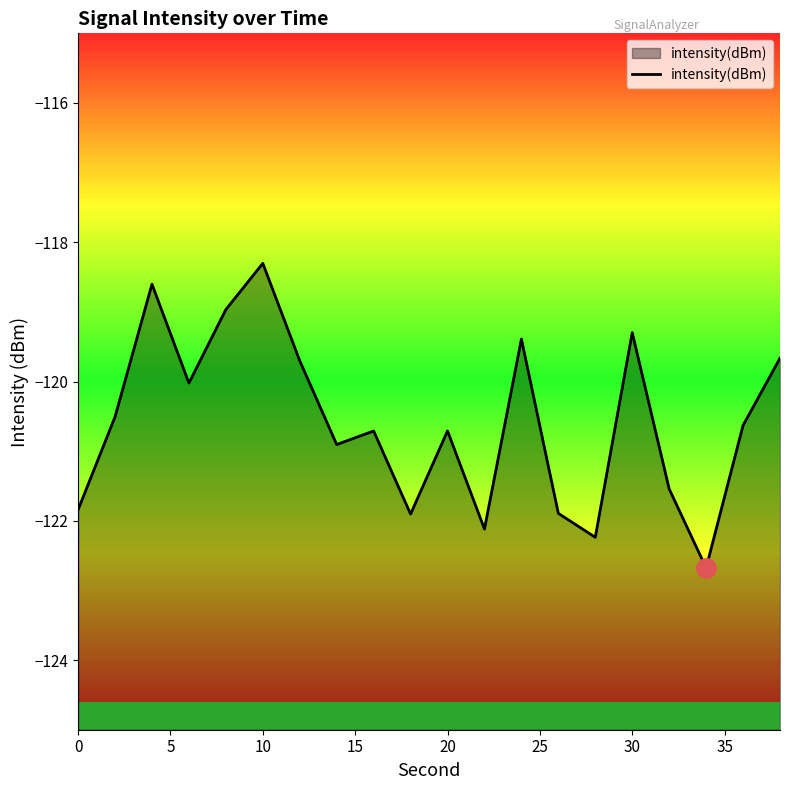

What is the difference between the second highest and second lowest values?

3.6